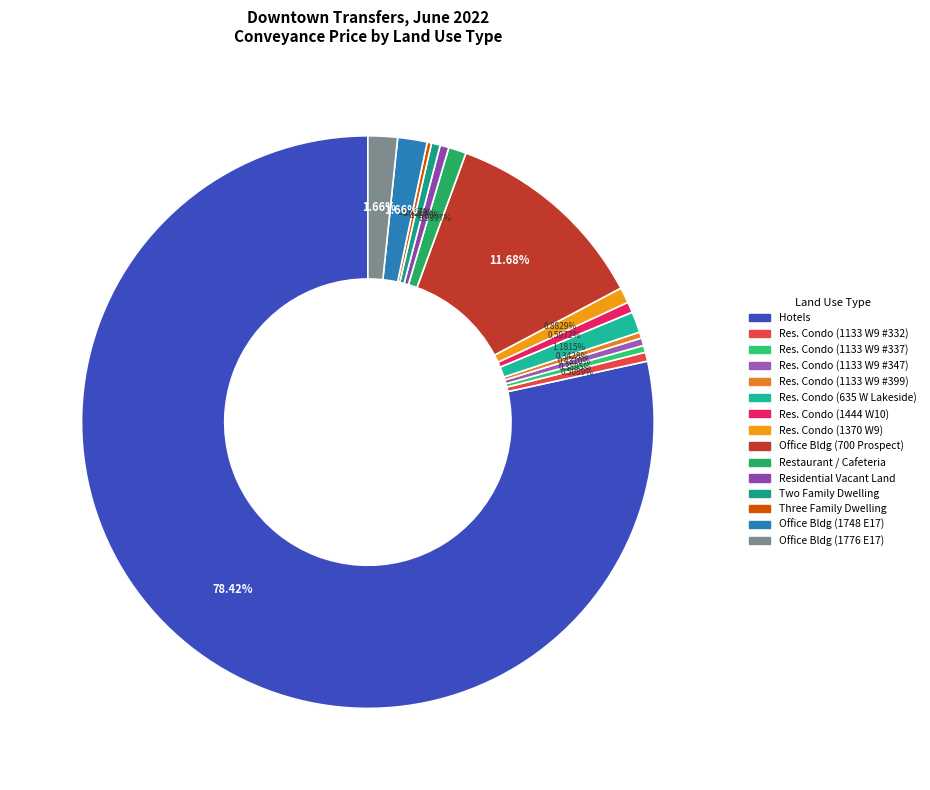

Count the number of slices in the pie.

15